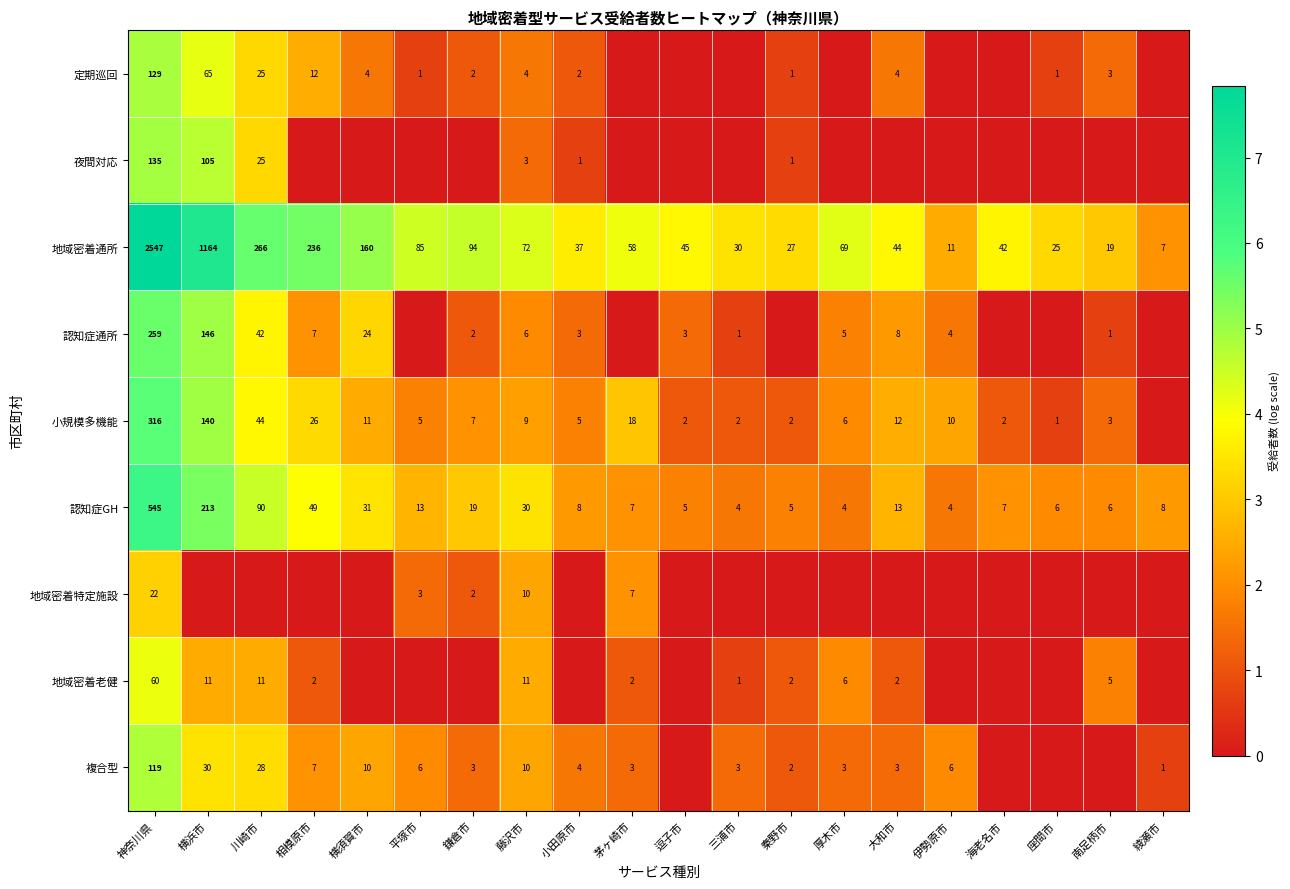

What is the difference between the highest and lowest values at 小田原市?

3.6